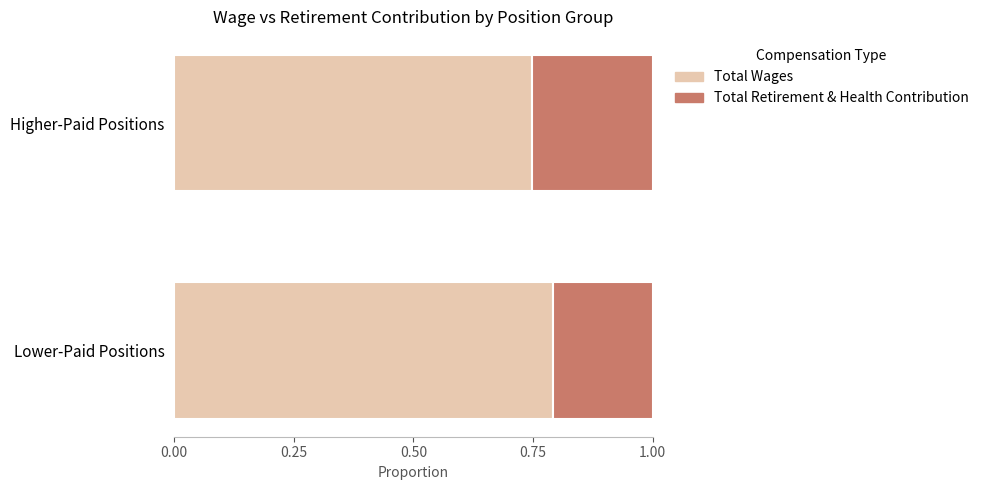

What is the highest value of the Total Wages series?

0.8